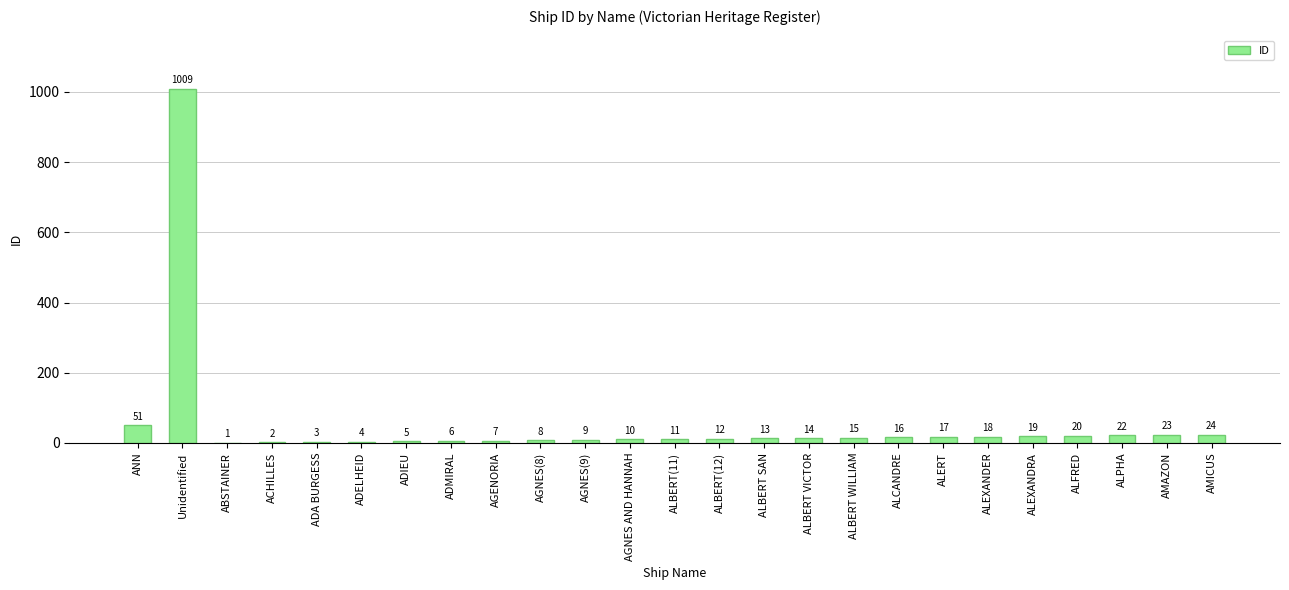

Are the bars grouped side by side (vs. stacked)?

No